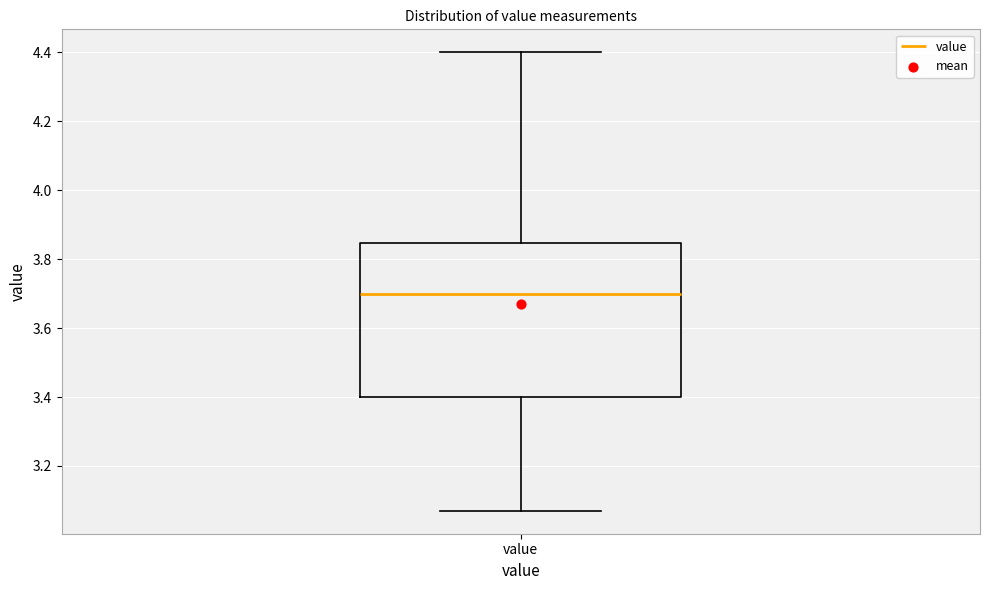

Read this box plot against the y-axis: the position of the median line, the range covered by the box, and the ends of both whiskers. The values are not printed on the chart, so give them approximately, as read against the axis.

median 3.70, box 3.40 to 3.84, whiskers 3.08 to 4.40